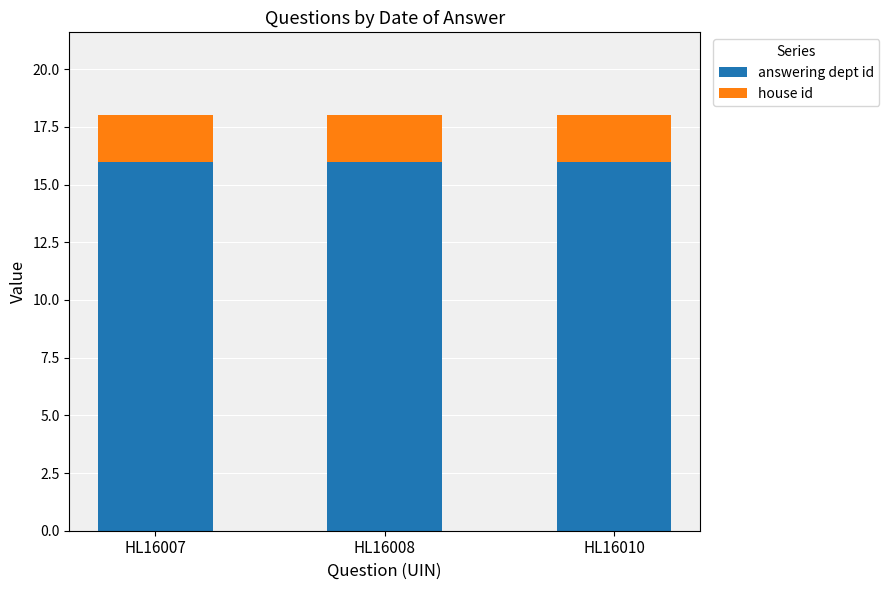

What is the average value of the answering dept id series?

16